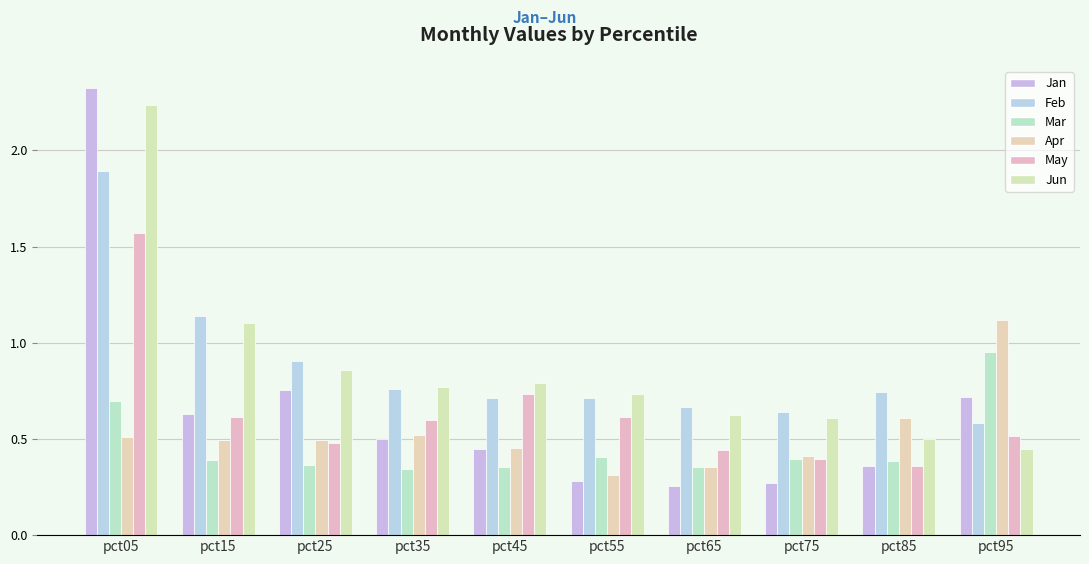

What is the difference between the maximum and second lowest values in the Jan series?

2.1